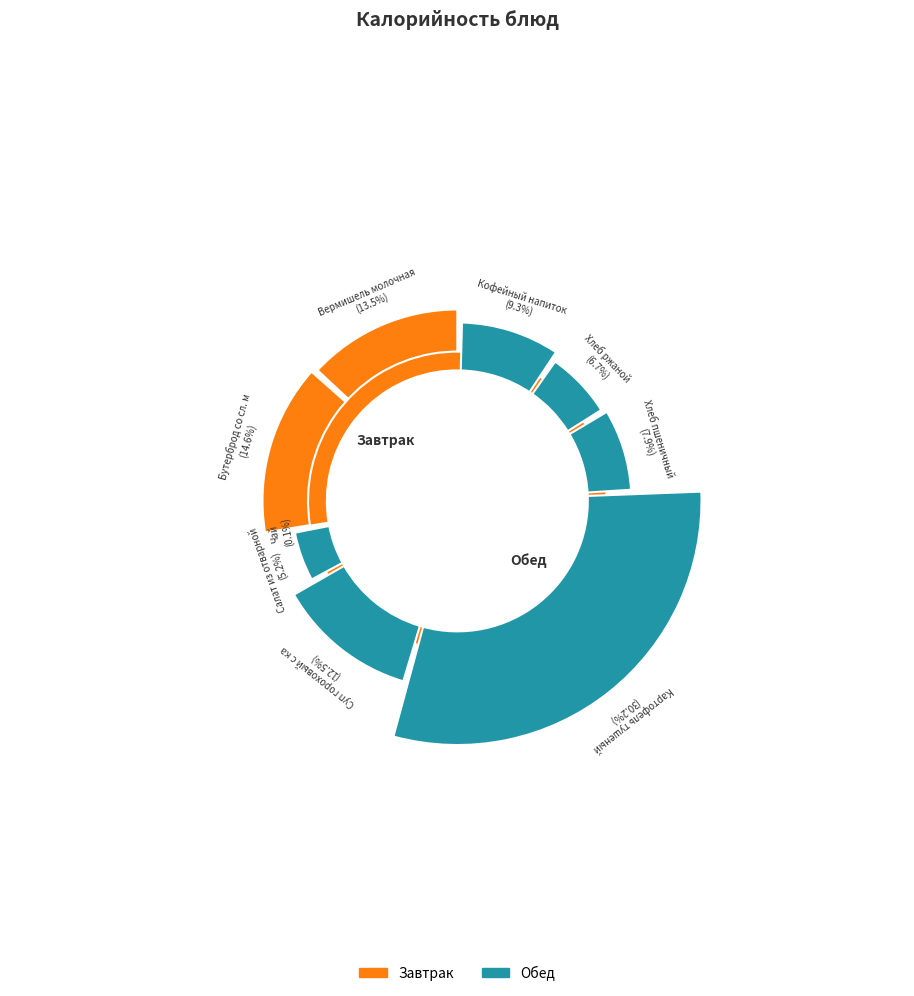

What is the largest slice in the pie chart?

Картофель тушеный с курицей